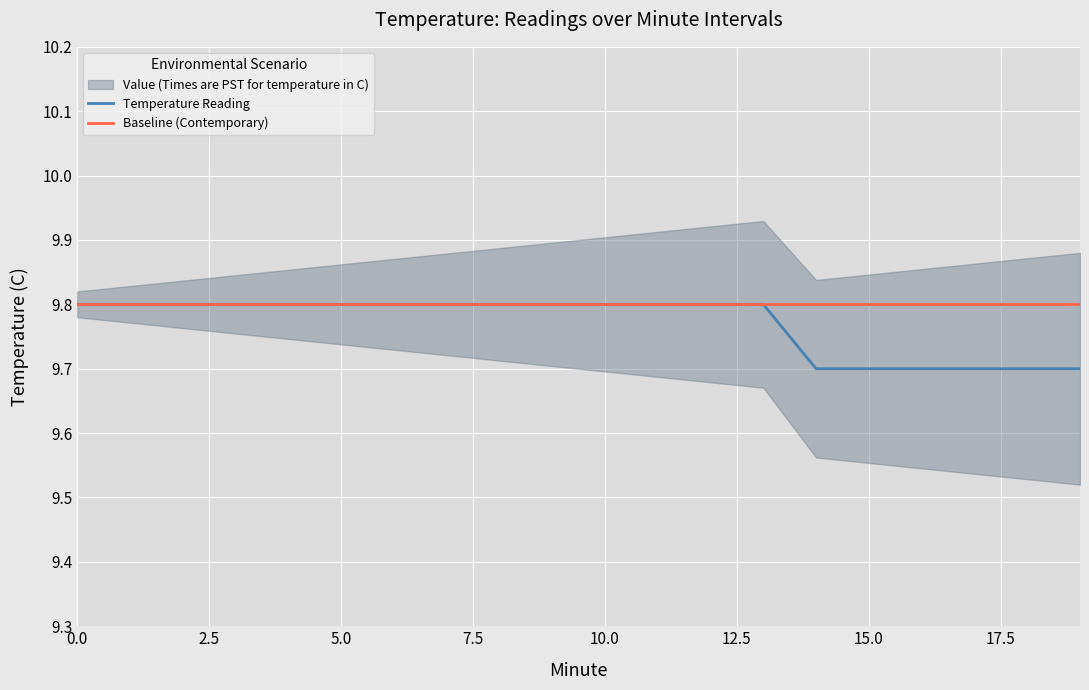

Where is Temperature Reading nearest to the value 9?

14